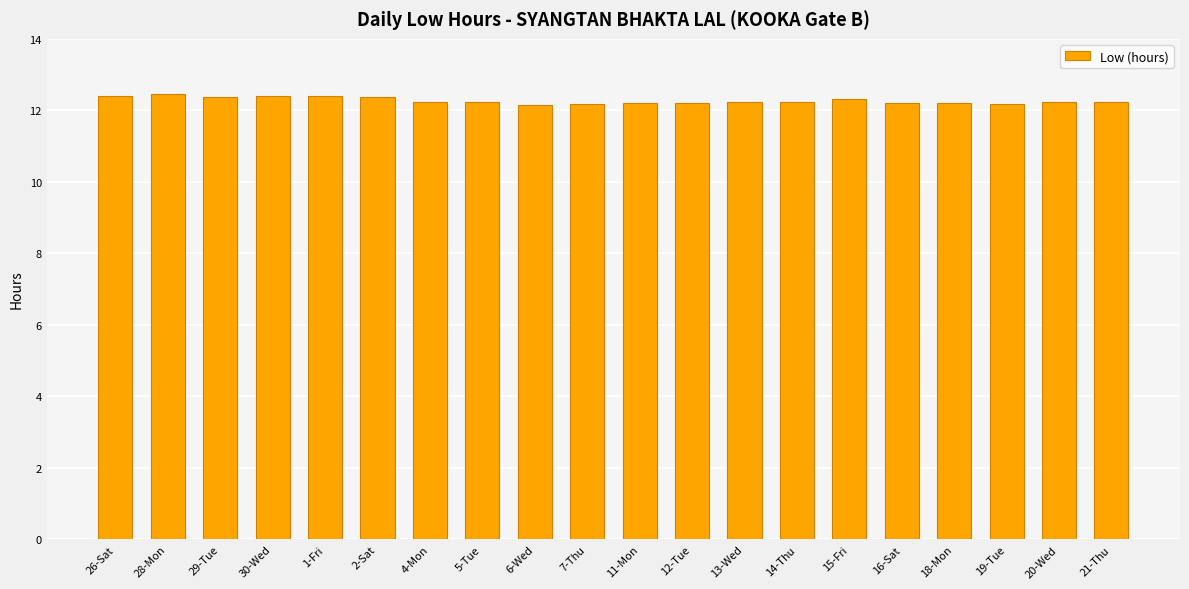

What is the label of the 13th bar from the left?

13-Wed